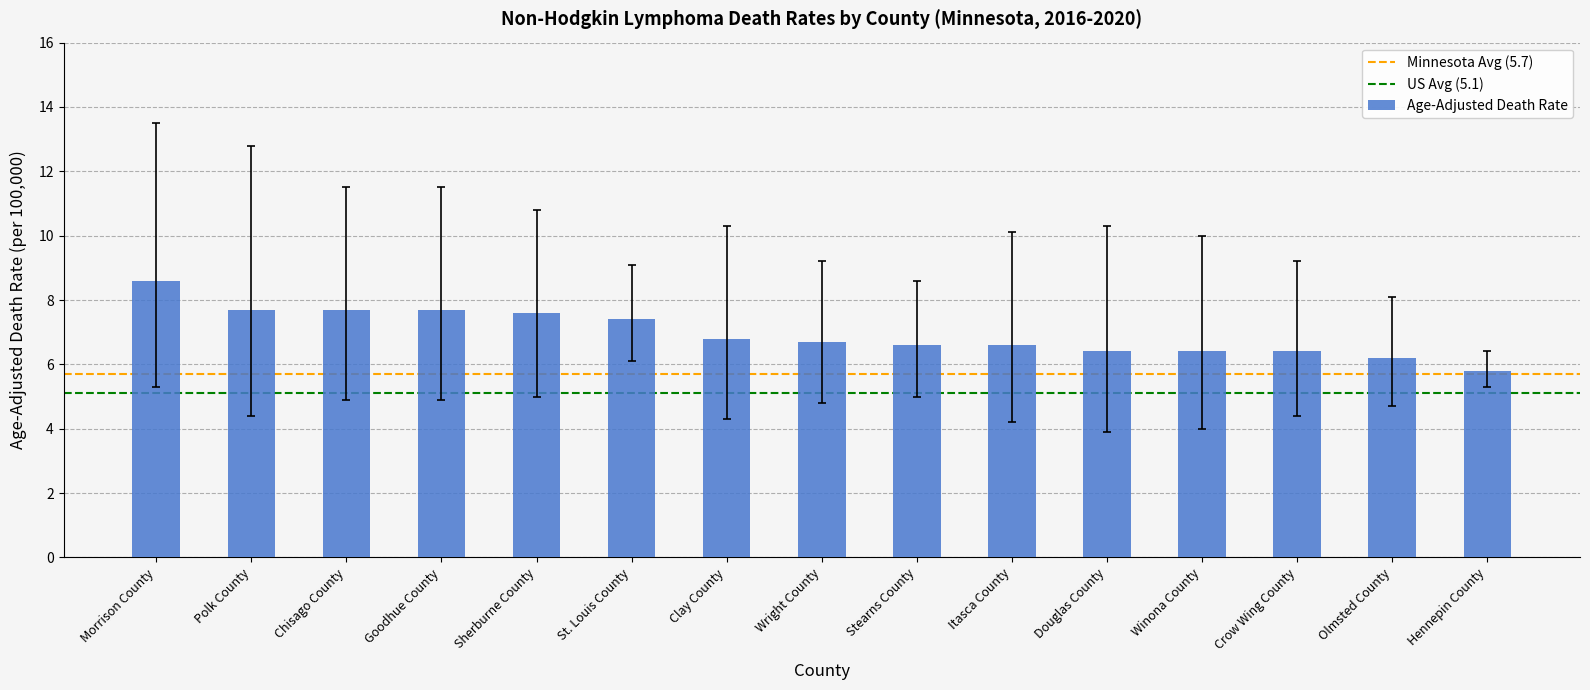

What position from the right is Polk County?

14